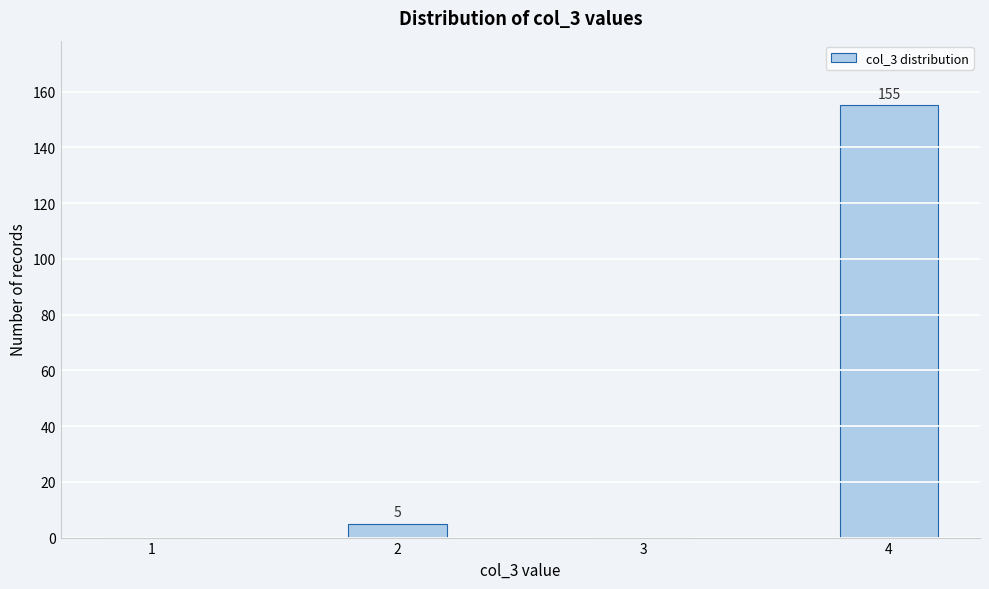

Reading left to right, extract all data points from this chart.

1=0	2=5	3=0	4=155